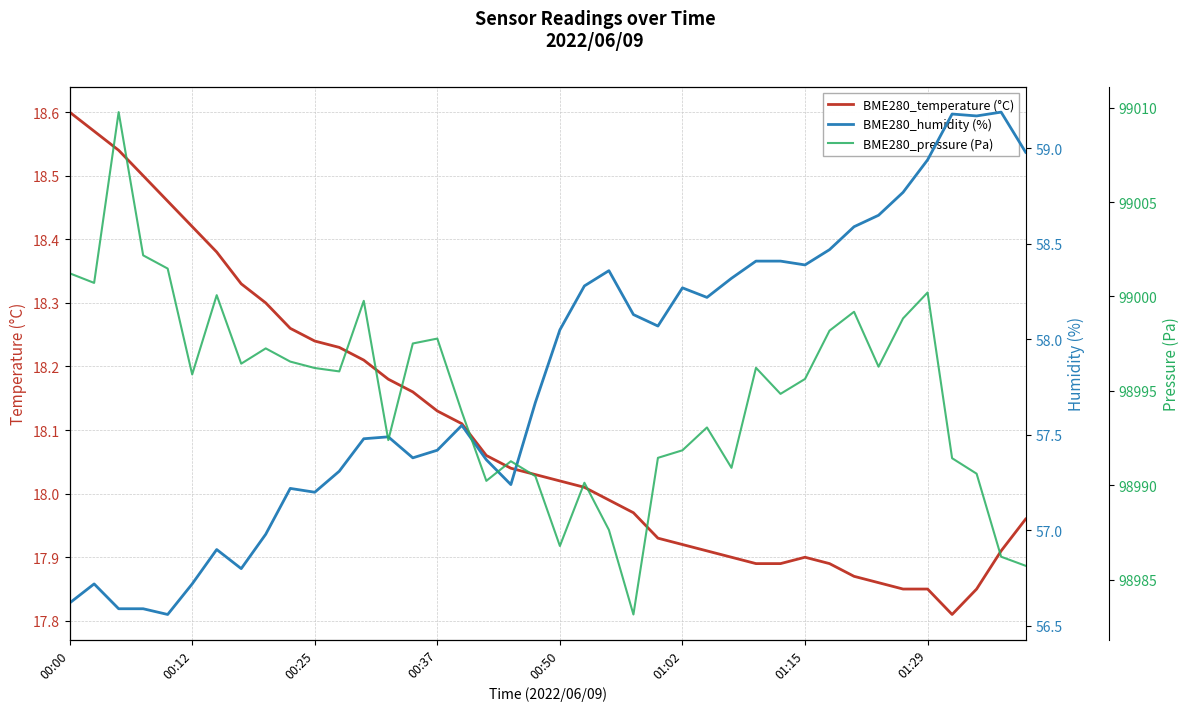

What is the maximum value shown in the chart?

99009.8